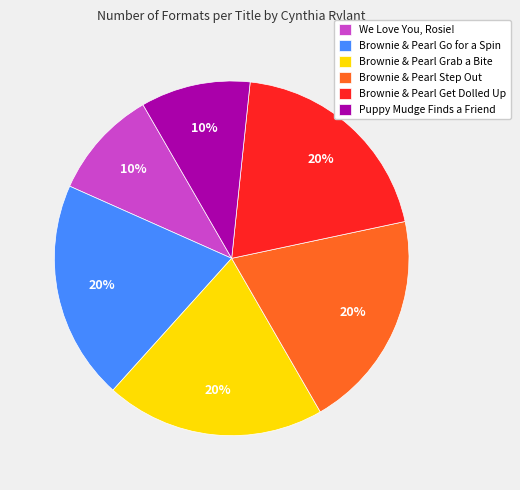

True or false: Brownie & Pearl Go for a Spin accounts for 8% of the total.

False